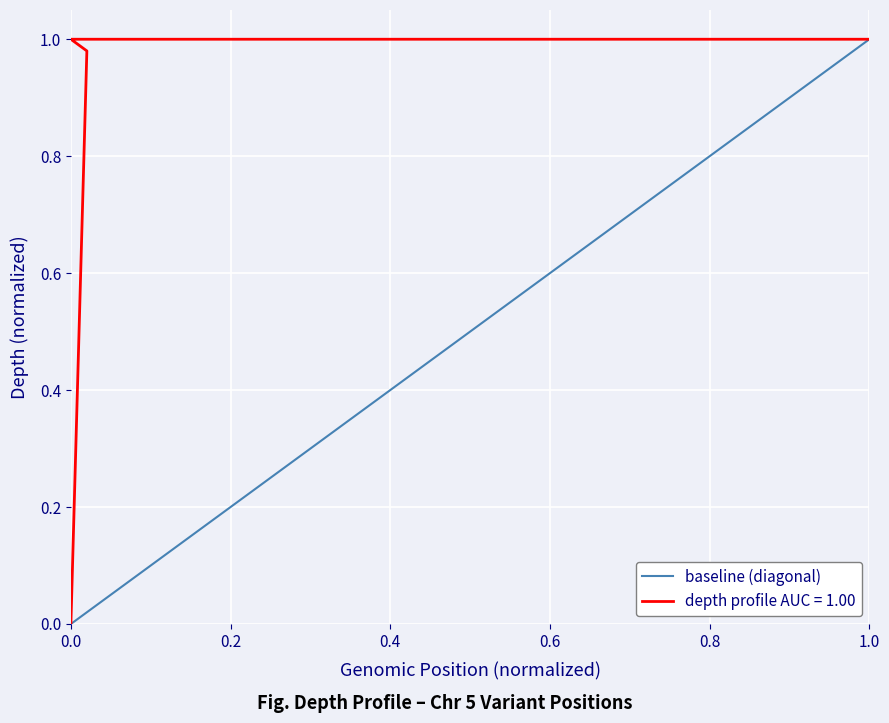

Between 1.0 and 0.0, which is larger?

1.0